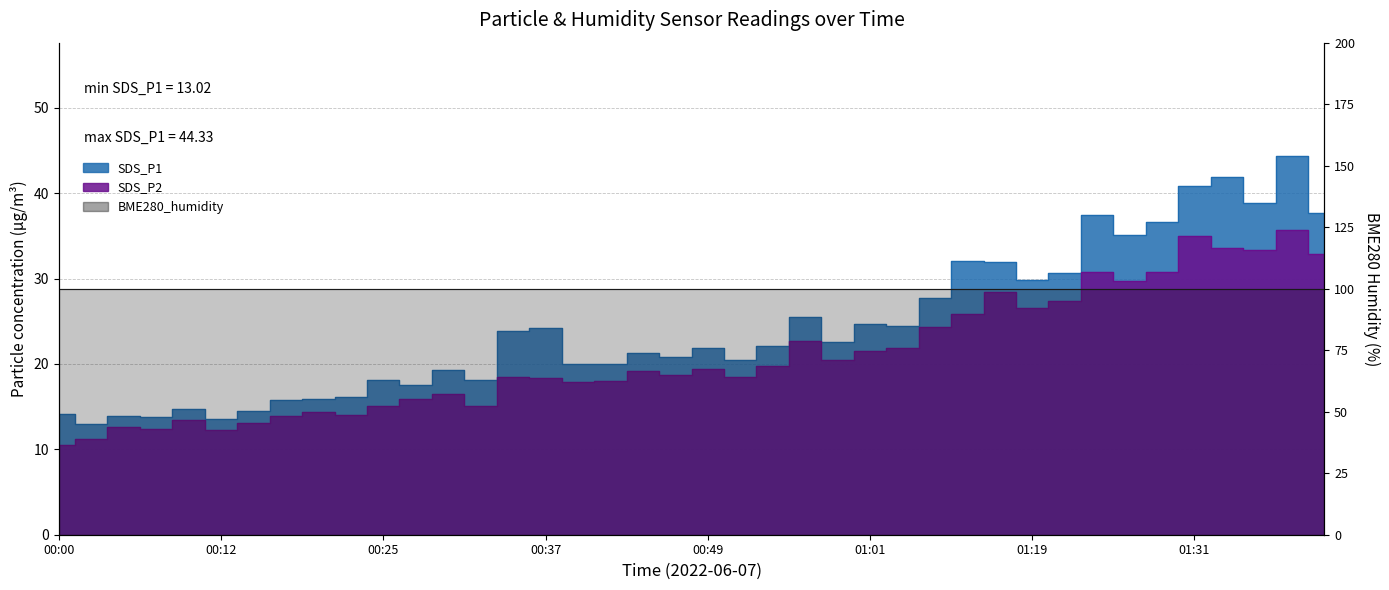

Reading left to right, what are all the values shown in this chart?

SDS_P1: 14.2	13.0	13.9	13.8	14.7	13.6	14.5	15.7	15.9	16.1	18.1	17.5	19.3	18.1	23.9	24.2	19.9	19.9	21.3	20.8	21.9	20.5	22.1	25.4	22.6	24.6	24.5	27.7	32.1	31.9	29.9	30.7	37.5	35.1	36.6	40.8	41.9	38.8	44.3	37.6
SDS_P2: 10.5	11.2	12.6	12.3	13.4	12.3	13.1	13.8	14.4	14.1	15.1	15.9	16.5	15.1	18.4	18.3	17.9	18.1	19.1	18.7	19.4	18.5	19.8	22.7	20.4	21.6	21.9	24.3	25.9	28.4	26.6	27.4	30.8	29.8	30.8	35.0	33.6	33.3	35.6	32.9